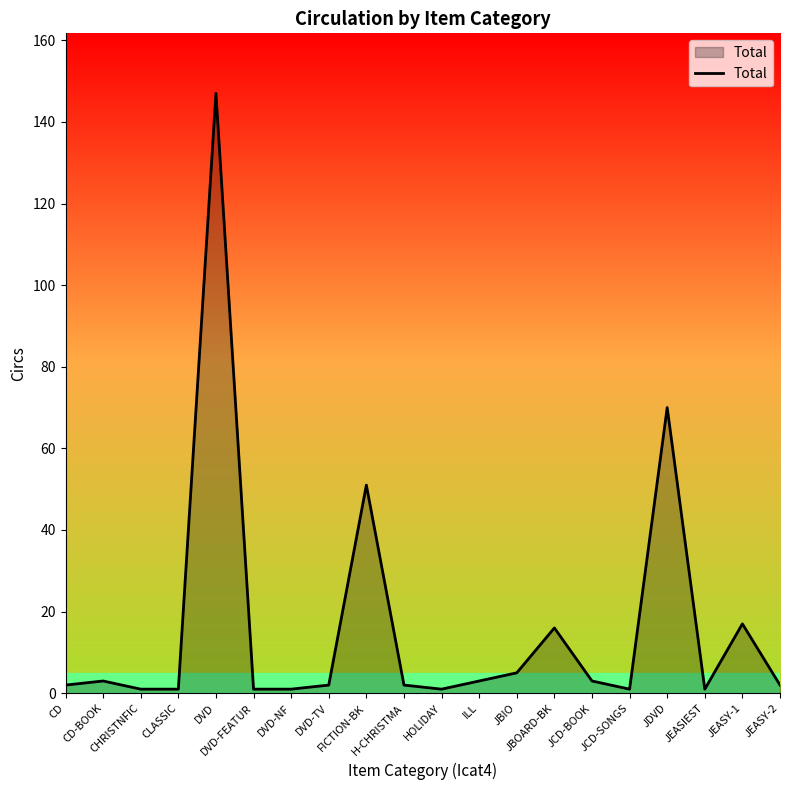

What is the difference between the maximum and minimum values?

146